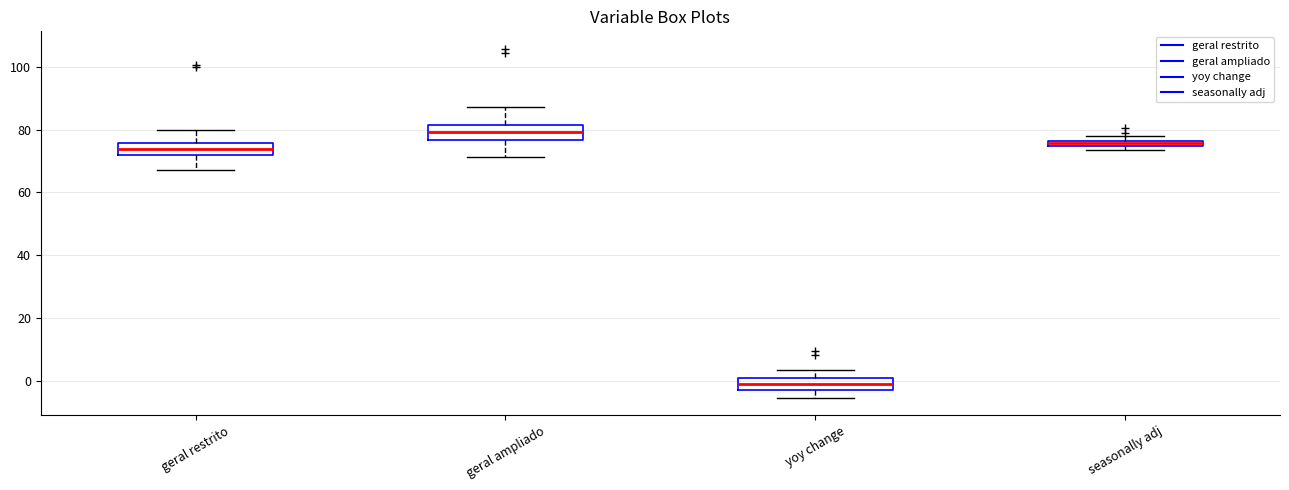

Which box's median line is the lowest?

yoy change